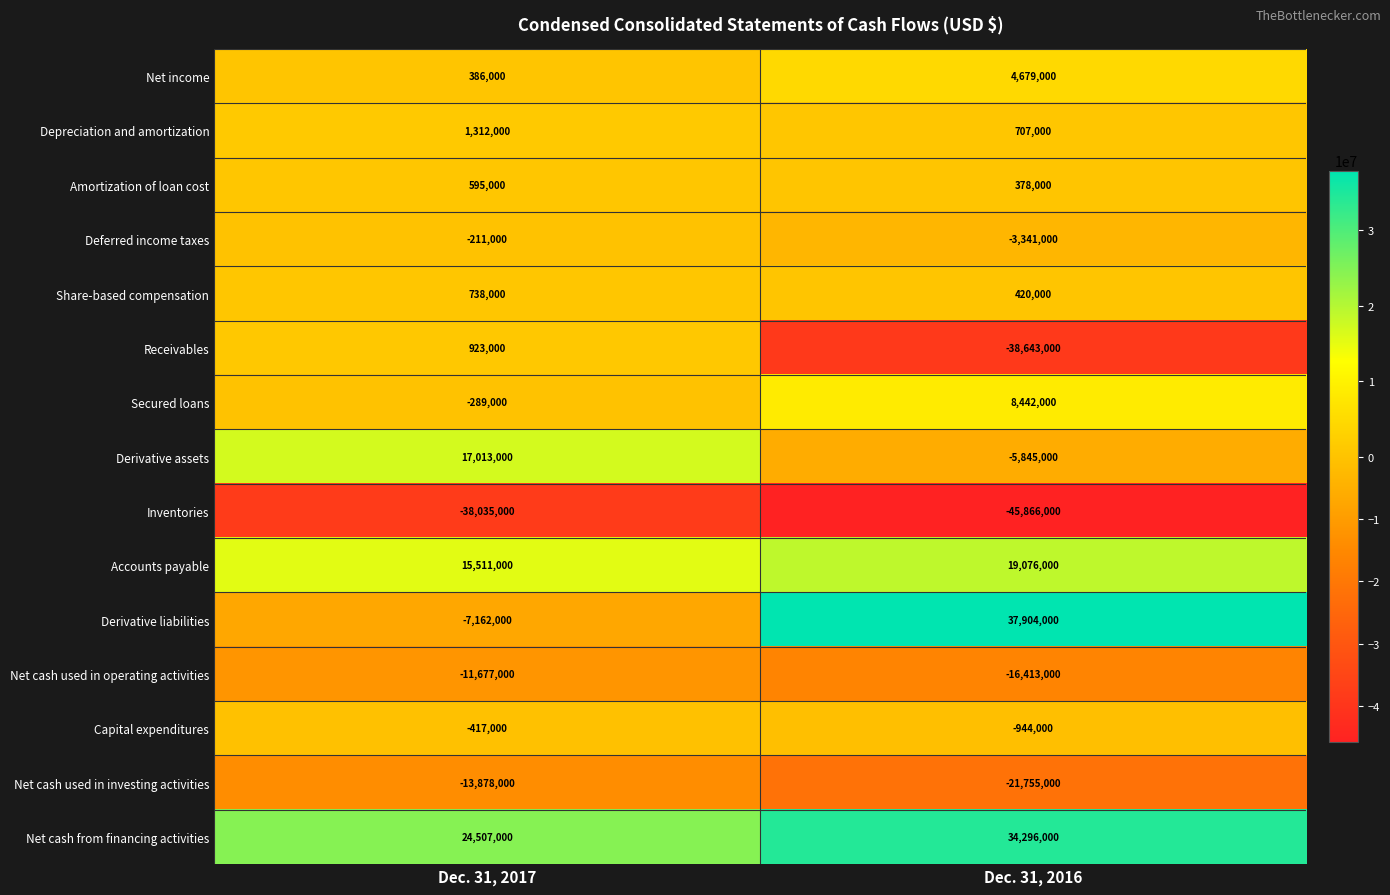

At which label does Accounts payable reach its peak?

Dec. 31, 2016